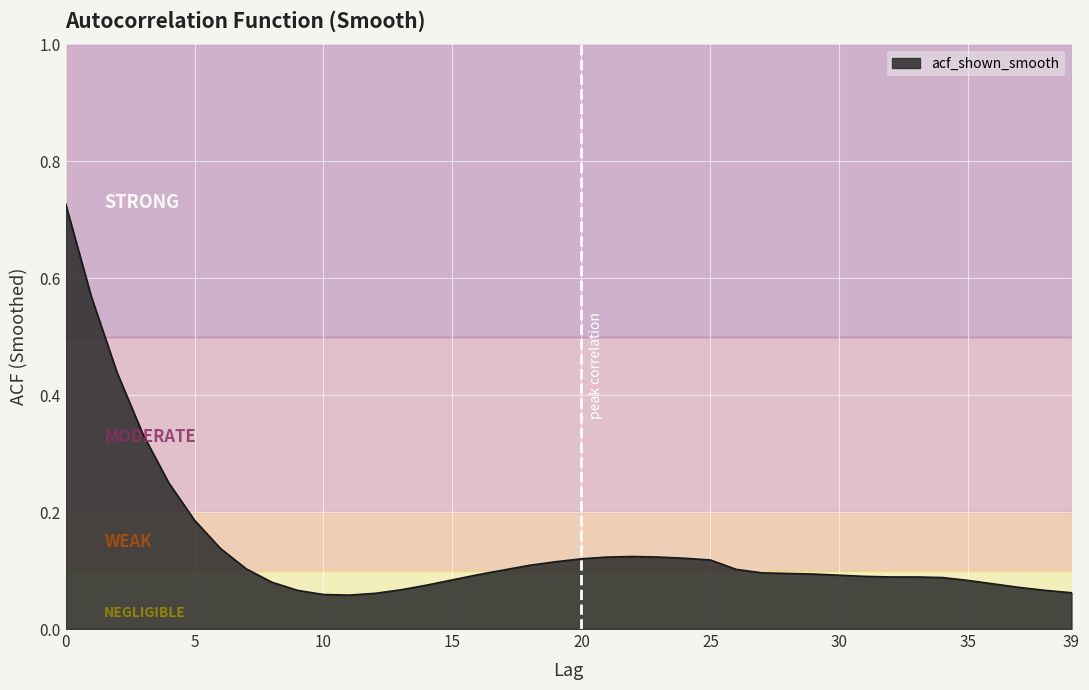

What is the maximum value shown in the chart?

0.7